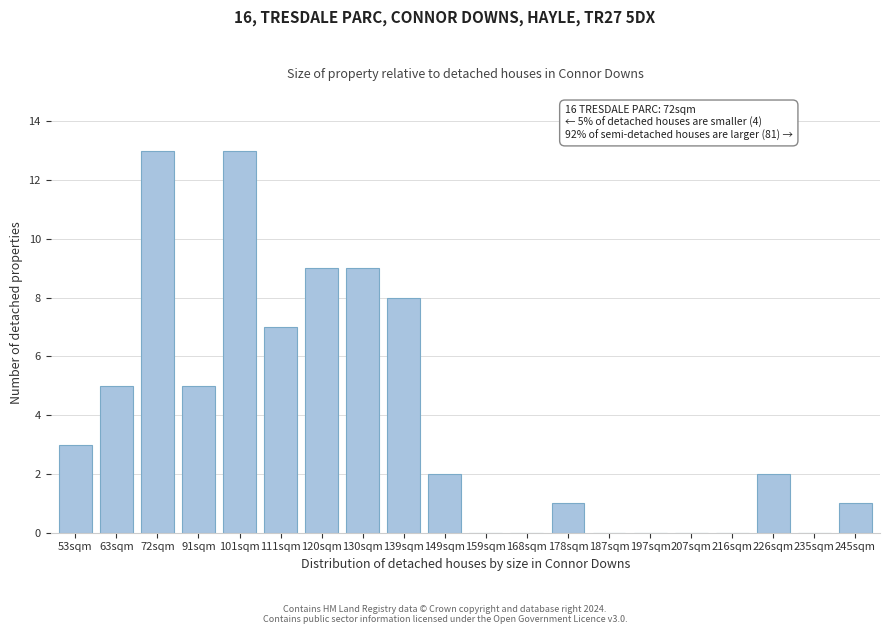

Reading left to right, list all the values displayed in this chart.

53sqm=3	63sqm=5	72sqm=13	91sqm=5	101sqm=13	111sqm=7	120sqm=9	130sqm=9	139sqm=8	149sqm=2	159sqm=0	168sqm=0	178sqm=1	187sqm=0	197sqm=0	207sqm=0	216sqm=0	226sqm=2	235sqm=0	245sqm=1